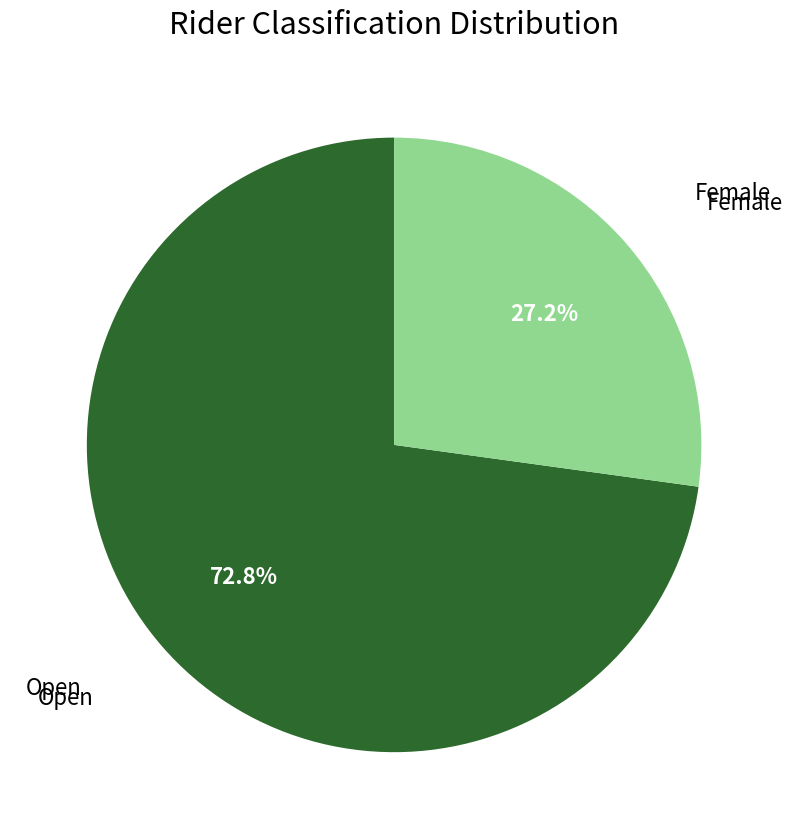

Count the number of slices in the pie.

2